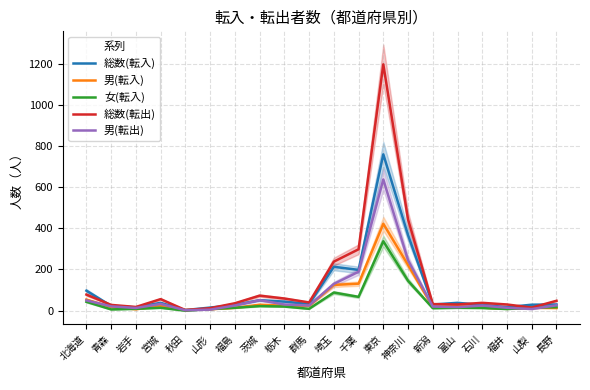

What is the average value of the 女(転入) series?

43